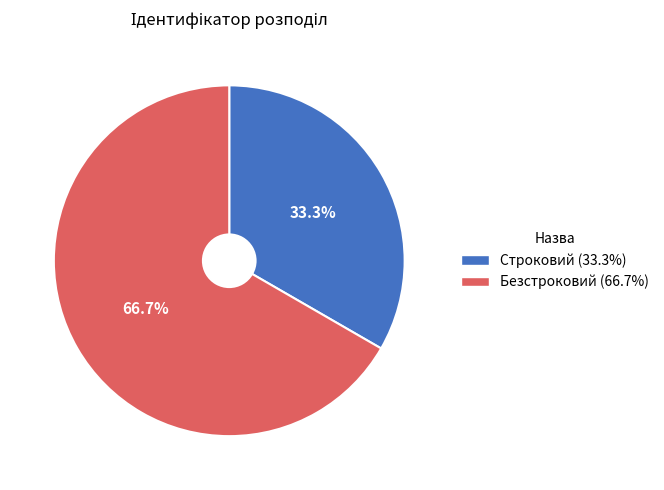

Count the number of slices in the pie.

2